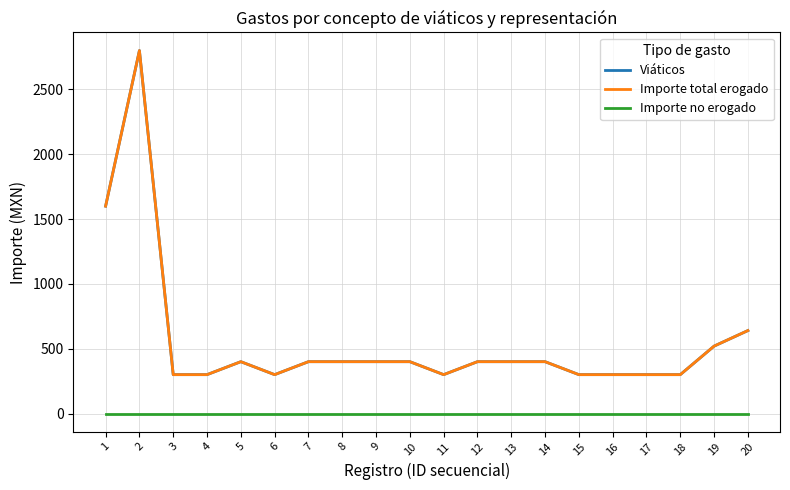

What is the average value of the Importe total erogado series?

558